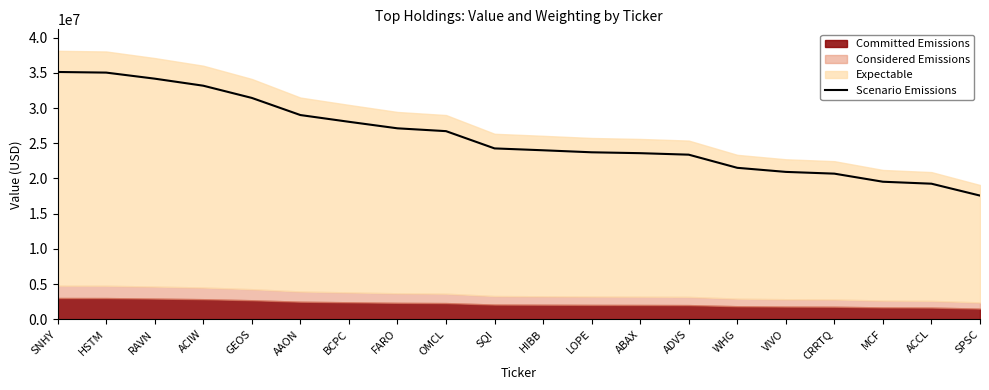

The value of Scenario Emissions at ACCL is 19253000. True or false?

True